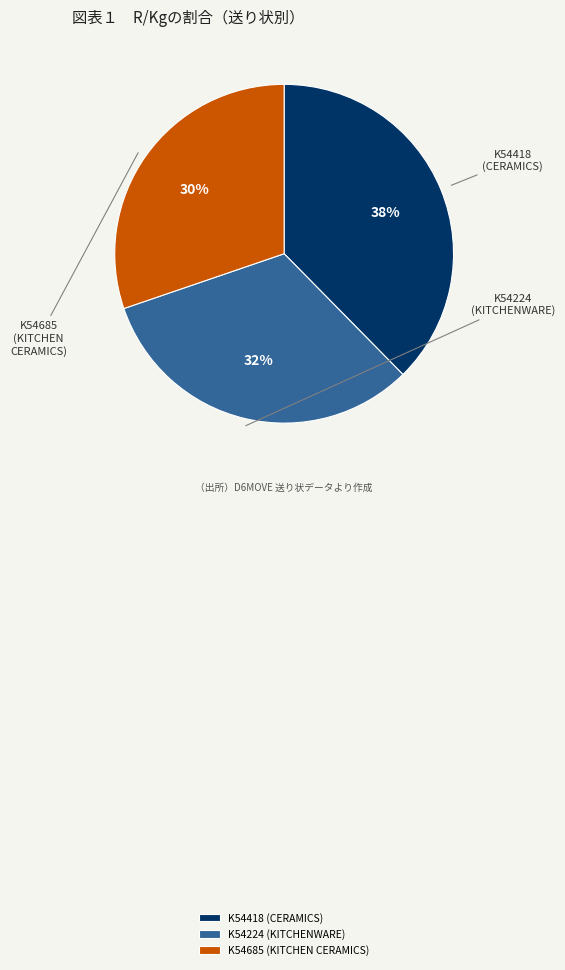

Approximately how many times larger is the value at K54224 (KITCHENWARE) compared to K54418 (CERAMICS)?

0.9